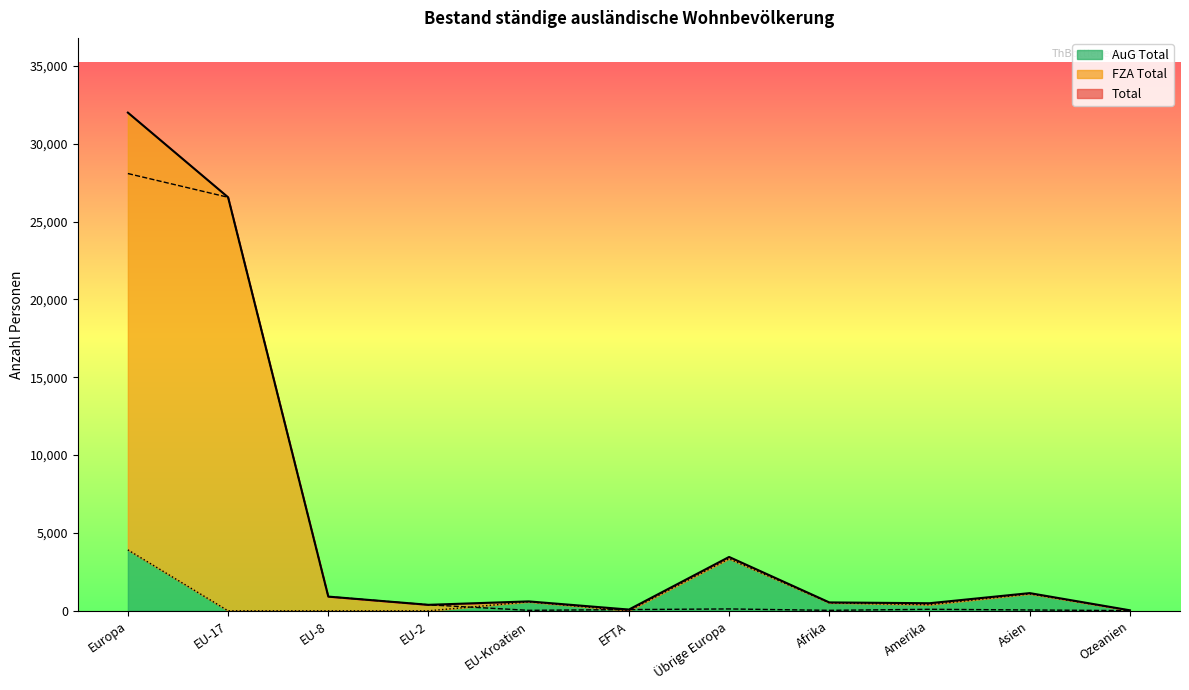

What is the difference between the highest and lowest values at EU-Kroatien?

574